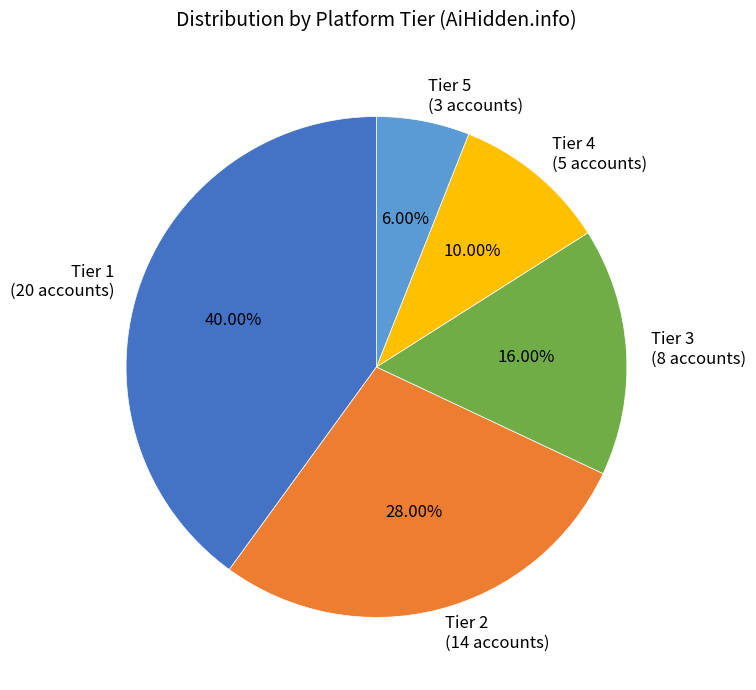

Do Tier 5 (3 accounts) and Tier 3 (8 accounts) together represent more than half of the pie?

No